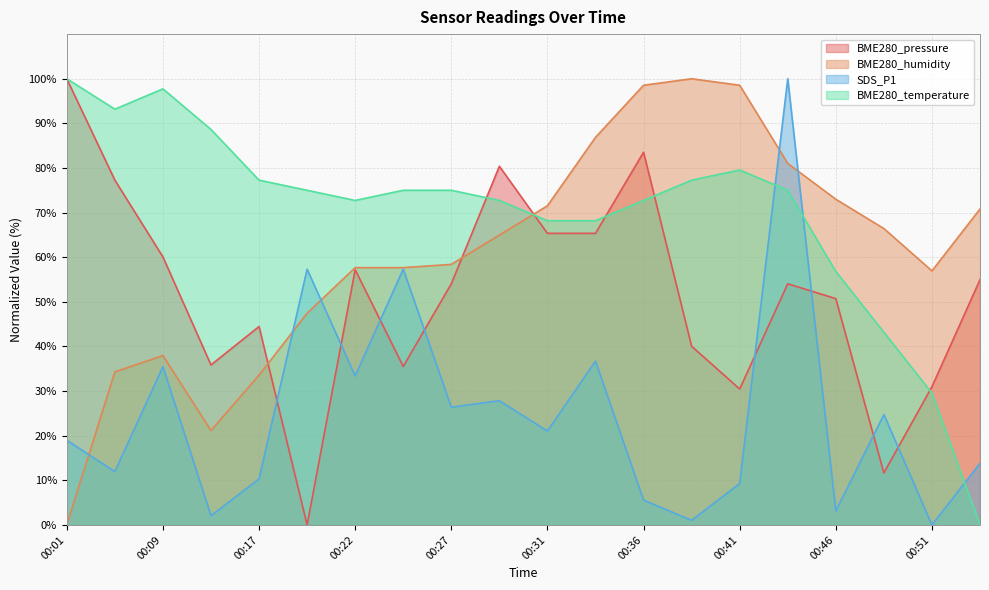

Which series ends up on top after the final intersection of BME280_temperature and SDS_P1?

SDS_P1